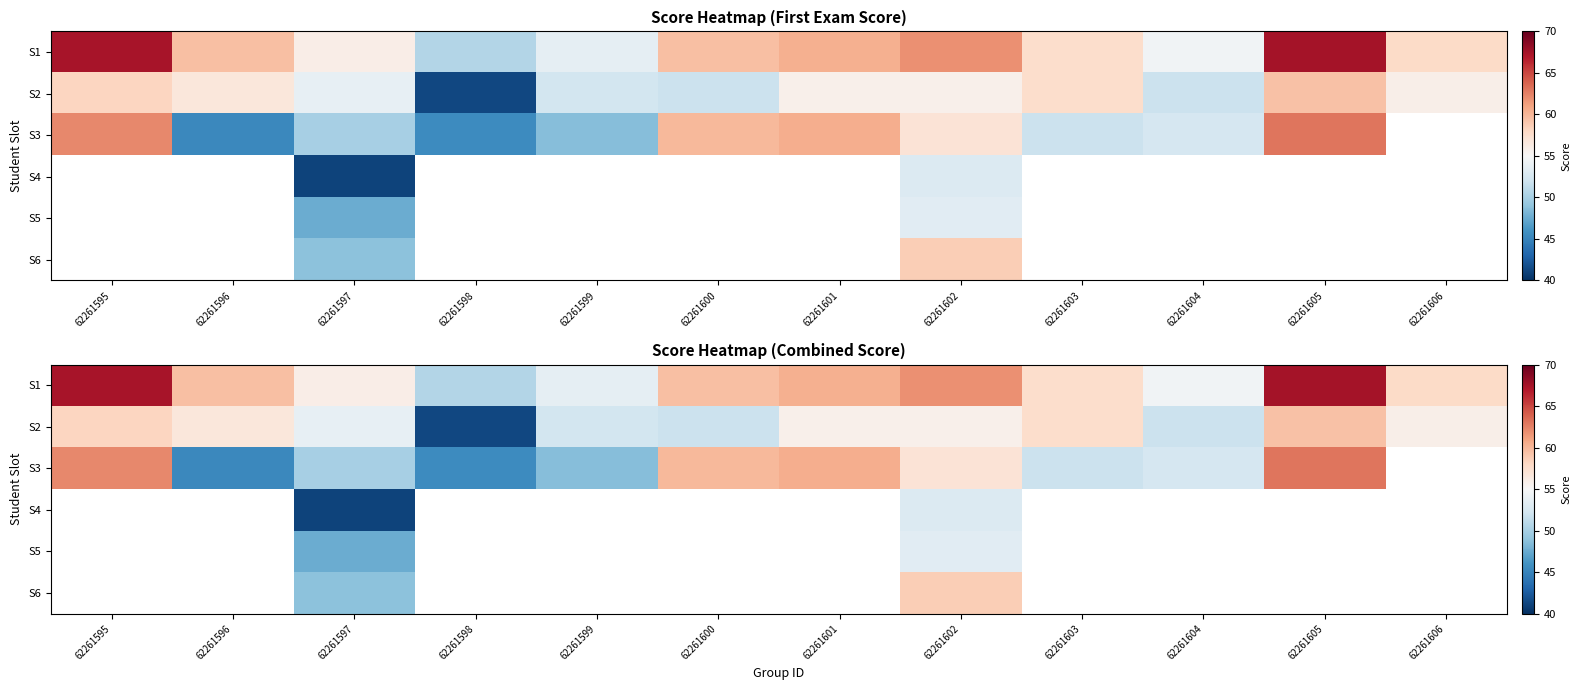

What is the sum of the S2 values at 62261600 and 62261604?

103.6